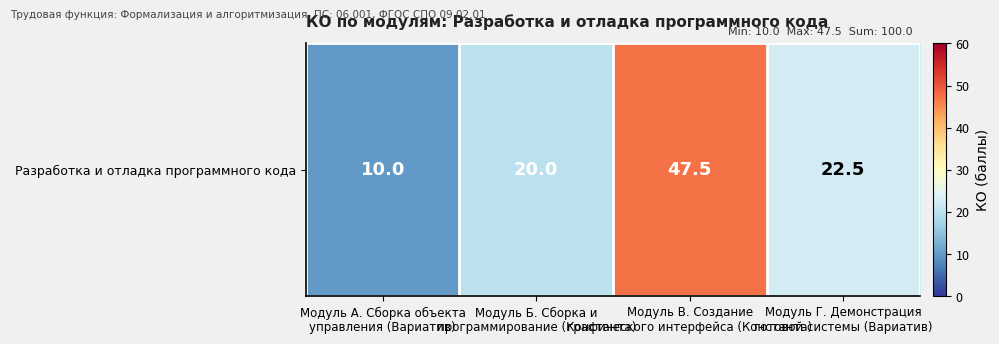

Between Модуль А. Сборка объекта
управления (Вариатив) and Модуль Г. Демонстрация
готовой системы (Вариатив), which is larger?

Модуль Г. Демонстрация
готовой системы (Вариатив)